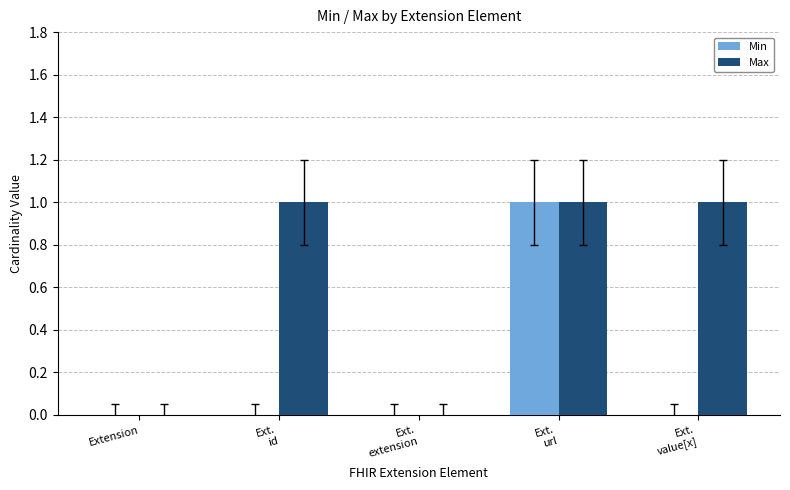

Which series has the largest total across all categories?

Max